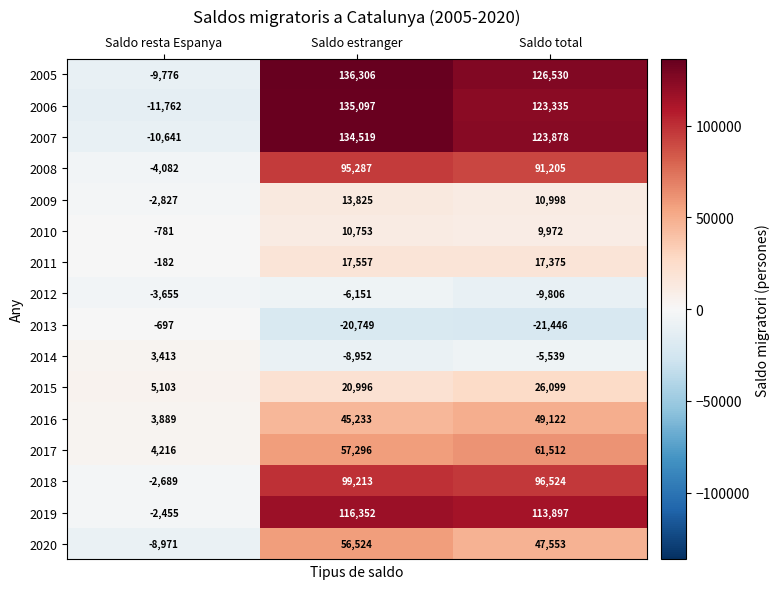

Which label corresponds to the largest value in the chart?

Saldo estranger